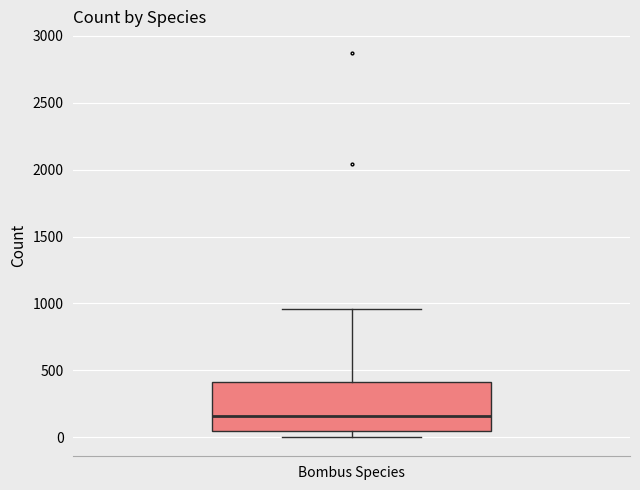

Read this box plot against the y-axis: the position of the median line, the range covered by the box, and the ends of both whiskers. The values are not printed on the chart, so give them approximately, as read against the axis.

median 150, box 50 to 400, whiskers 0 to 950